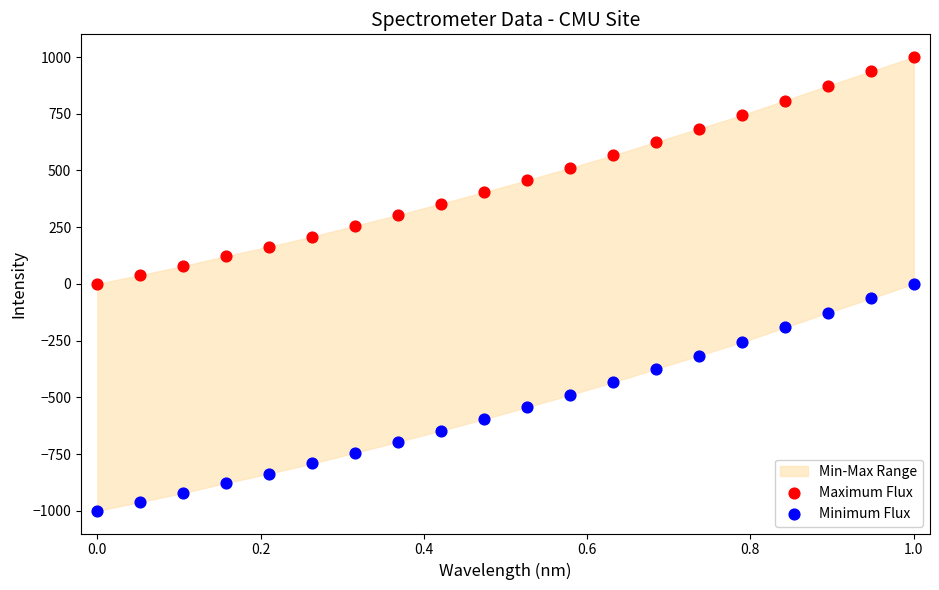

Which series contains the lowest Y value?

Minimum Flux